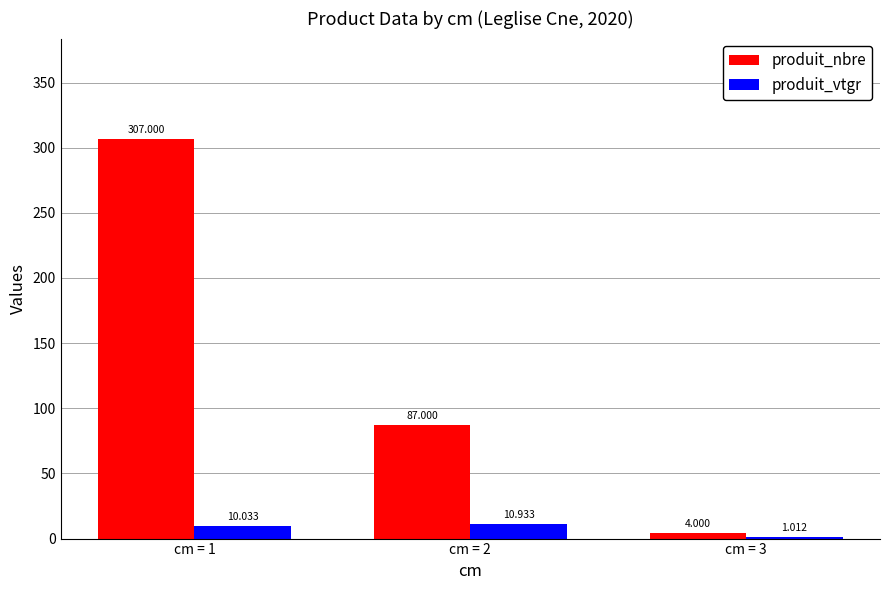

How many series are shown in this chart?

2